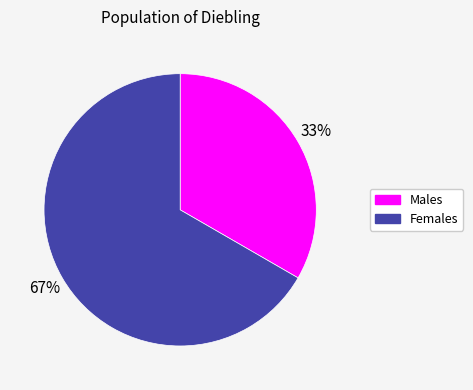

True or false: Males accounts for 28% of the total.

False